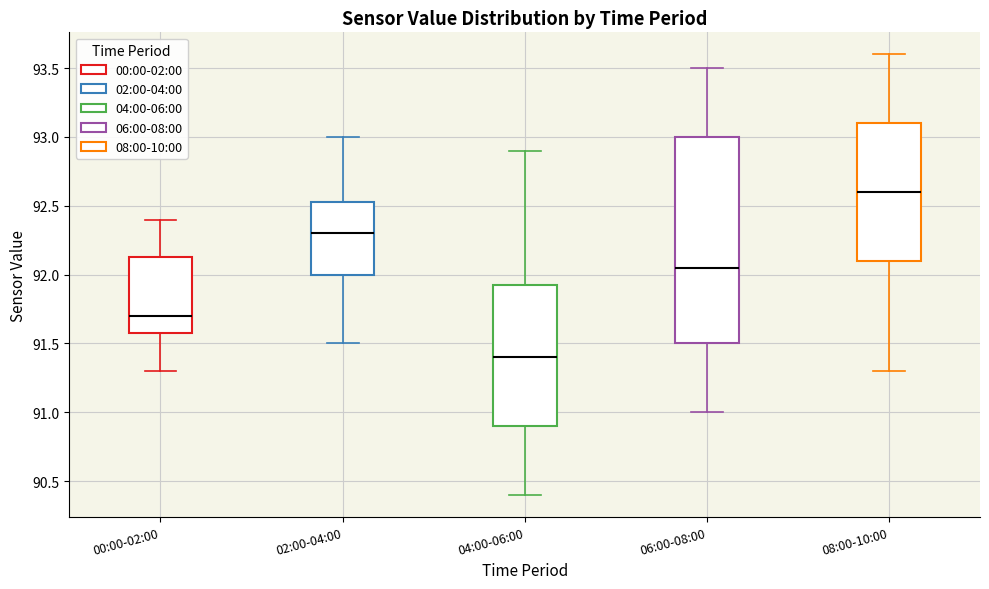

Reading left to right, transcribe this box plot: for each box, give where its median line is, the range the box spans, and where its two whiskers end, as read against the y-axis. The values are not printed on the chart, so give them approximately, as read against the axis.

00:00-02:00: median 91.70, box 91.60 to 92.15, whiskers 91.30 to 92.40
02:00-04:00: median 92.30, box 92.00 to 92.55, whiskers 91.50 to 93.00
04:00-06:00: median 91.40, box 90.90 to 91.95, whiskers 90.40 to 92.90
06:00-08:00: median 92.05, box 91.50 to 93.00, whiskers 91.00 to 93.50
08:00-10:00: median 92.60, box 92.10 to 93.10, whiskers 91.30 to 93.60